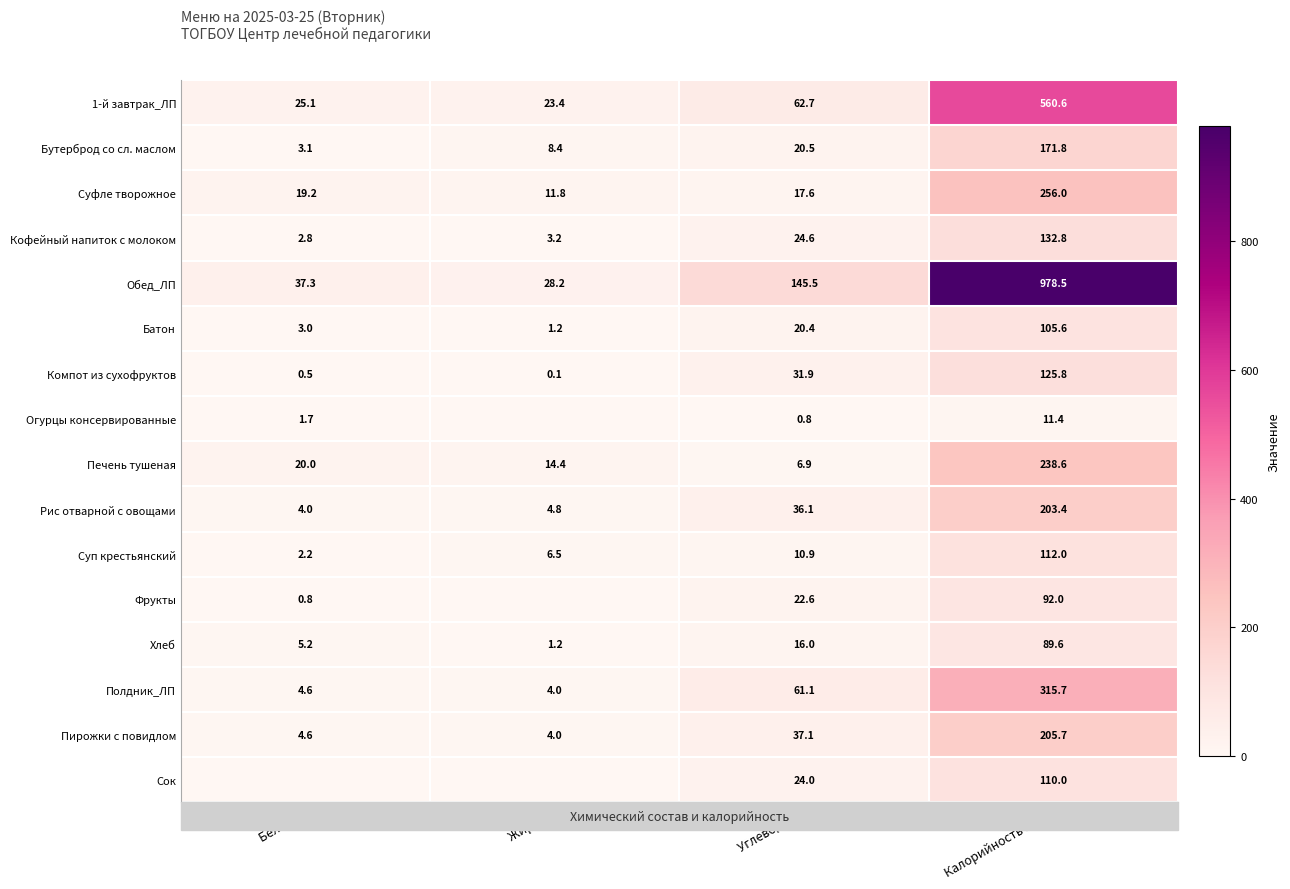

The Сок series shows 49.3 at Калорийность кКал. True or false?

False